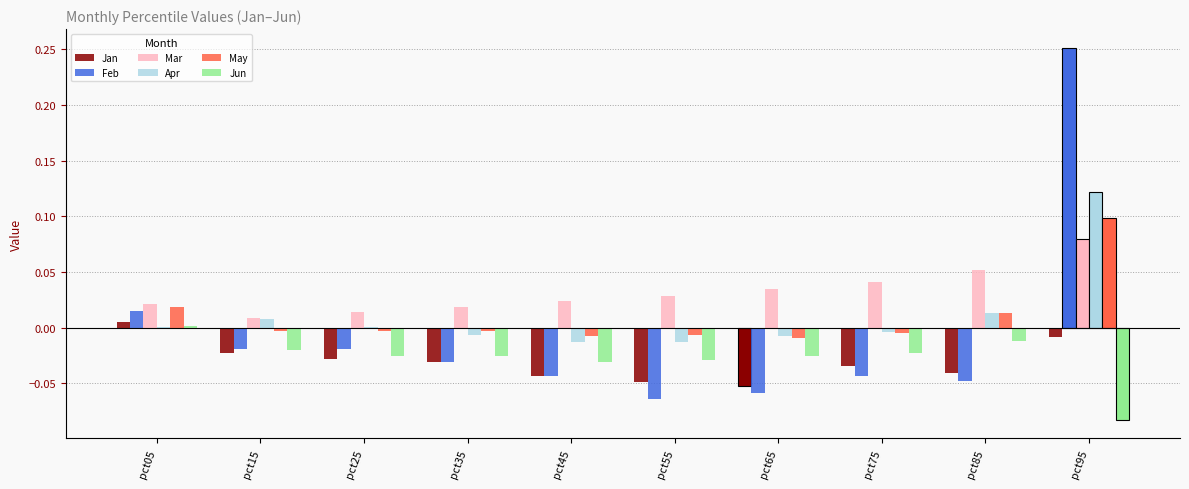

Which series changed the most between pct05 and pct65?

Feb